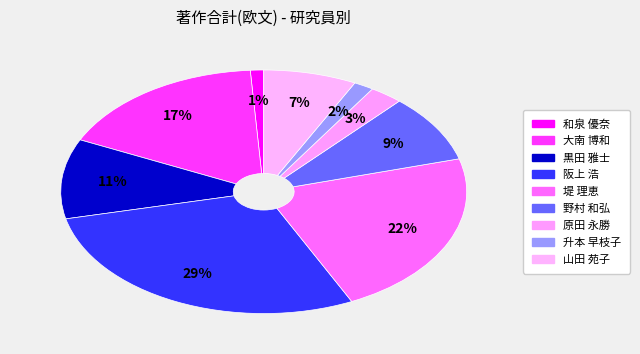

Count the number of slices in the pie.

9